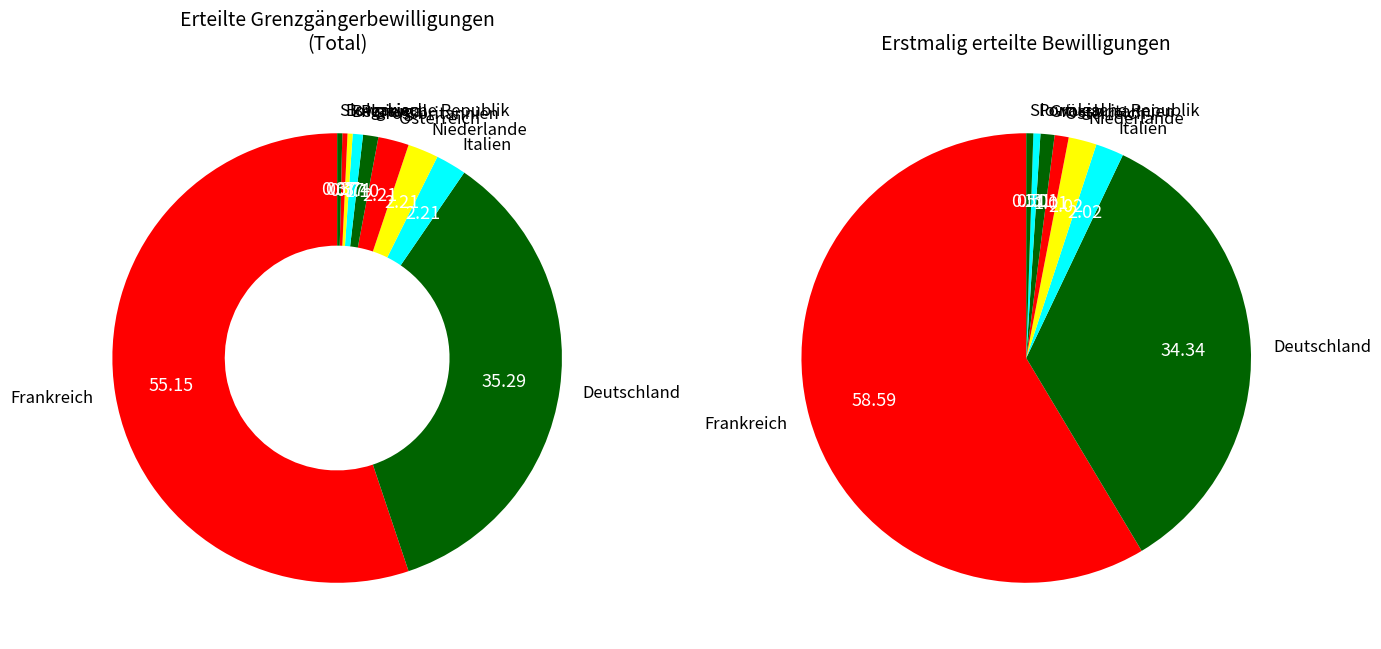

The Grossbritannien slice represents 16% of the pie. True or false?

False